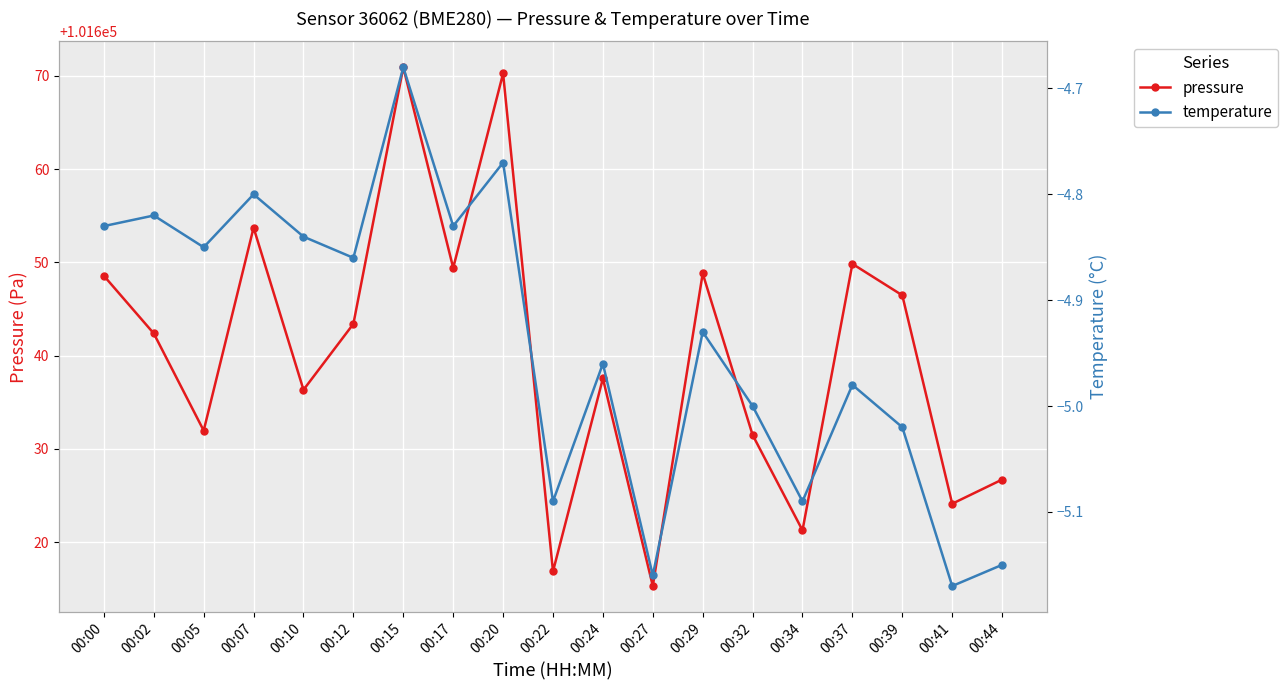

How many data points in pressure are above 101642?

10